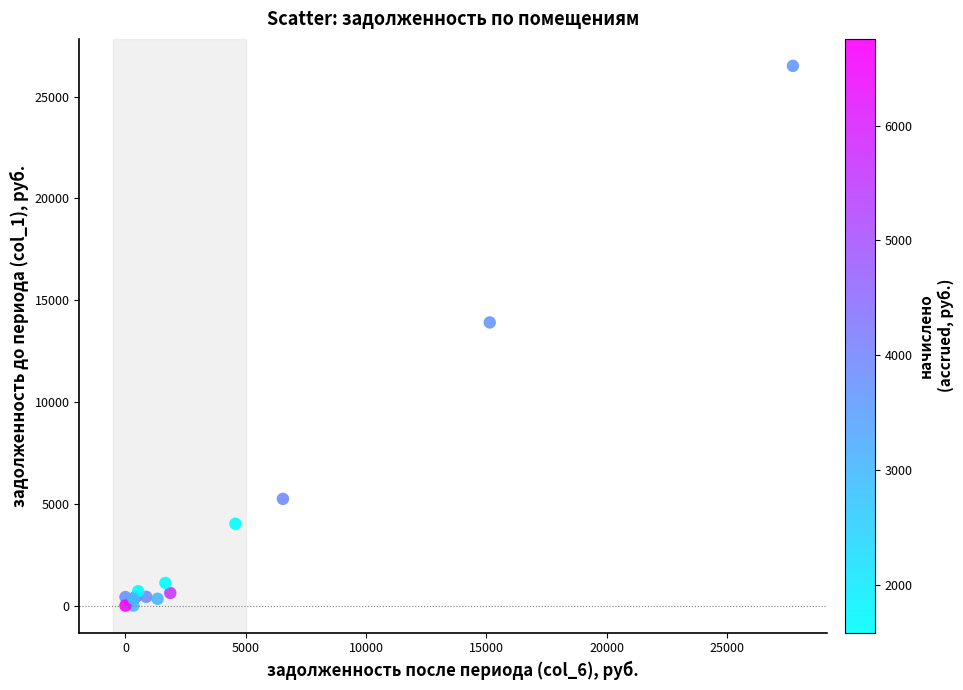

What Y value in the scatter plot is closest to 13256?

13910.5